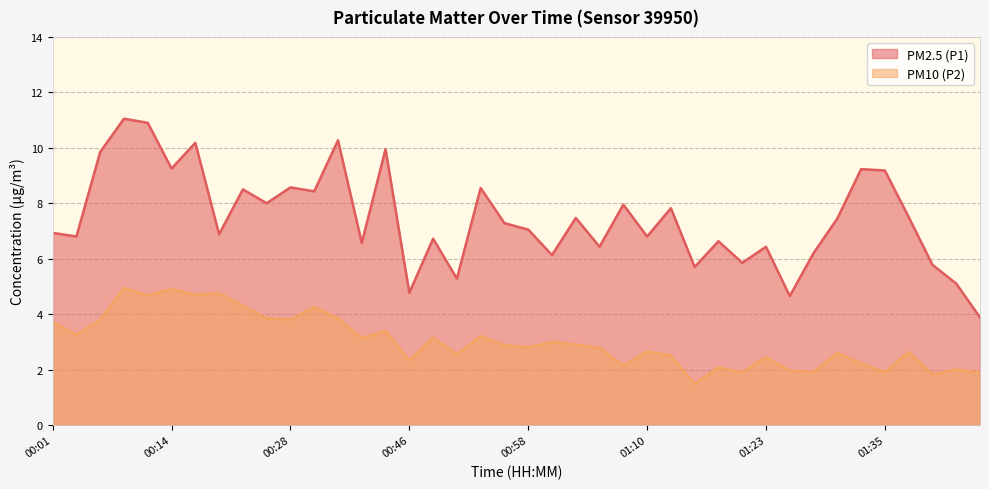

What are all the series names shown in the legend?

PM2.5 (P1), PM10 (P2)